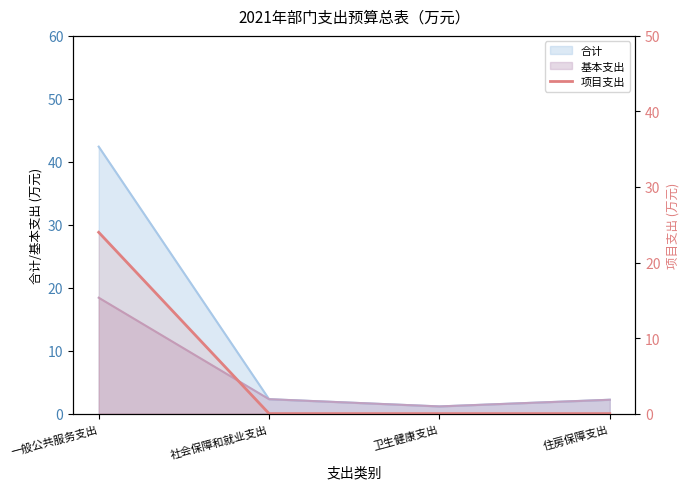

Reading right to left, what are all the values shown in this chart?

住房保障支出=0	卫生健康支出=0	社会保障和就业支出=0	一般公共服务支出=24